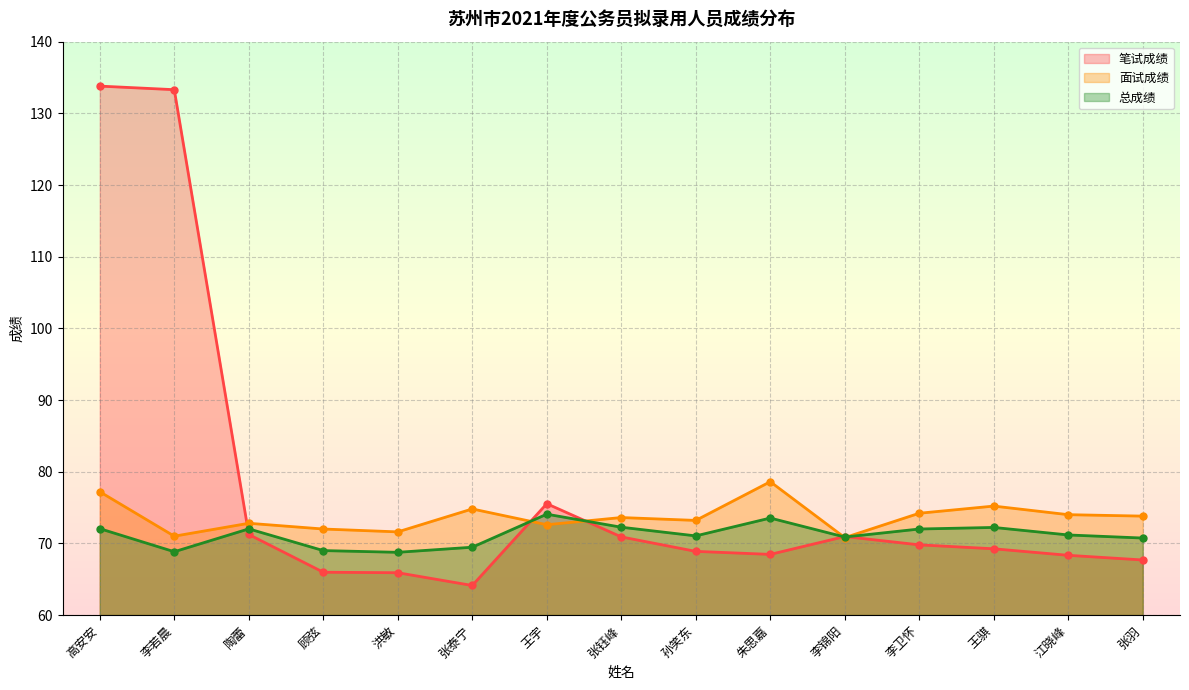

What is the difference between the 面试成绩 values at 张钰峰 and 王宇?

1.0